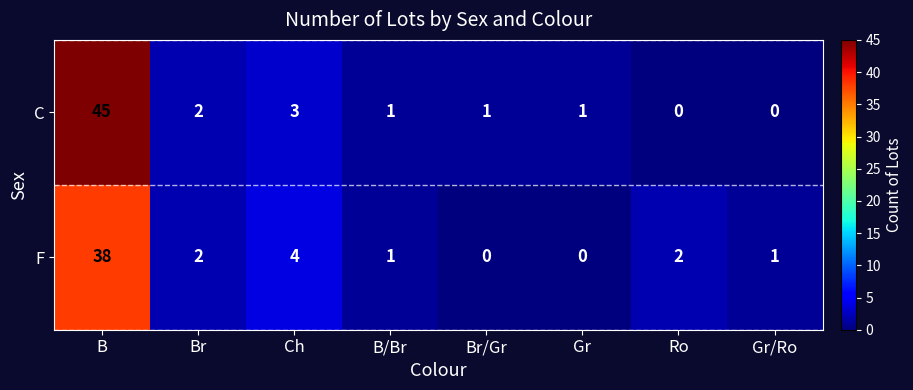

How many data points does each series have?

8